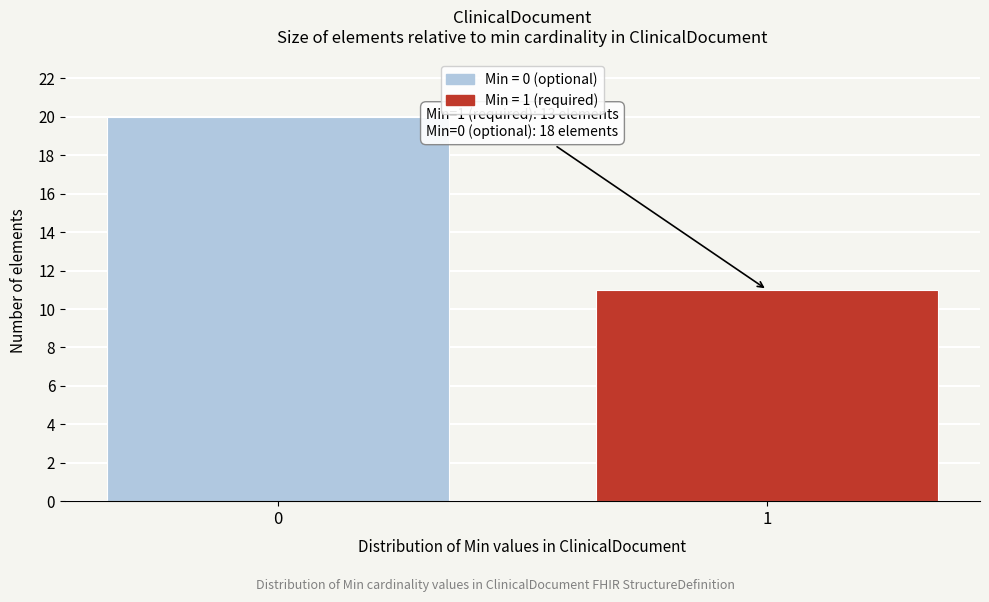

Reading left to right, list all the values displayed in this chart.

0=20	1=11